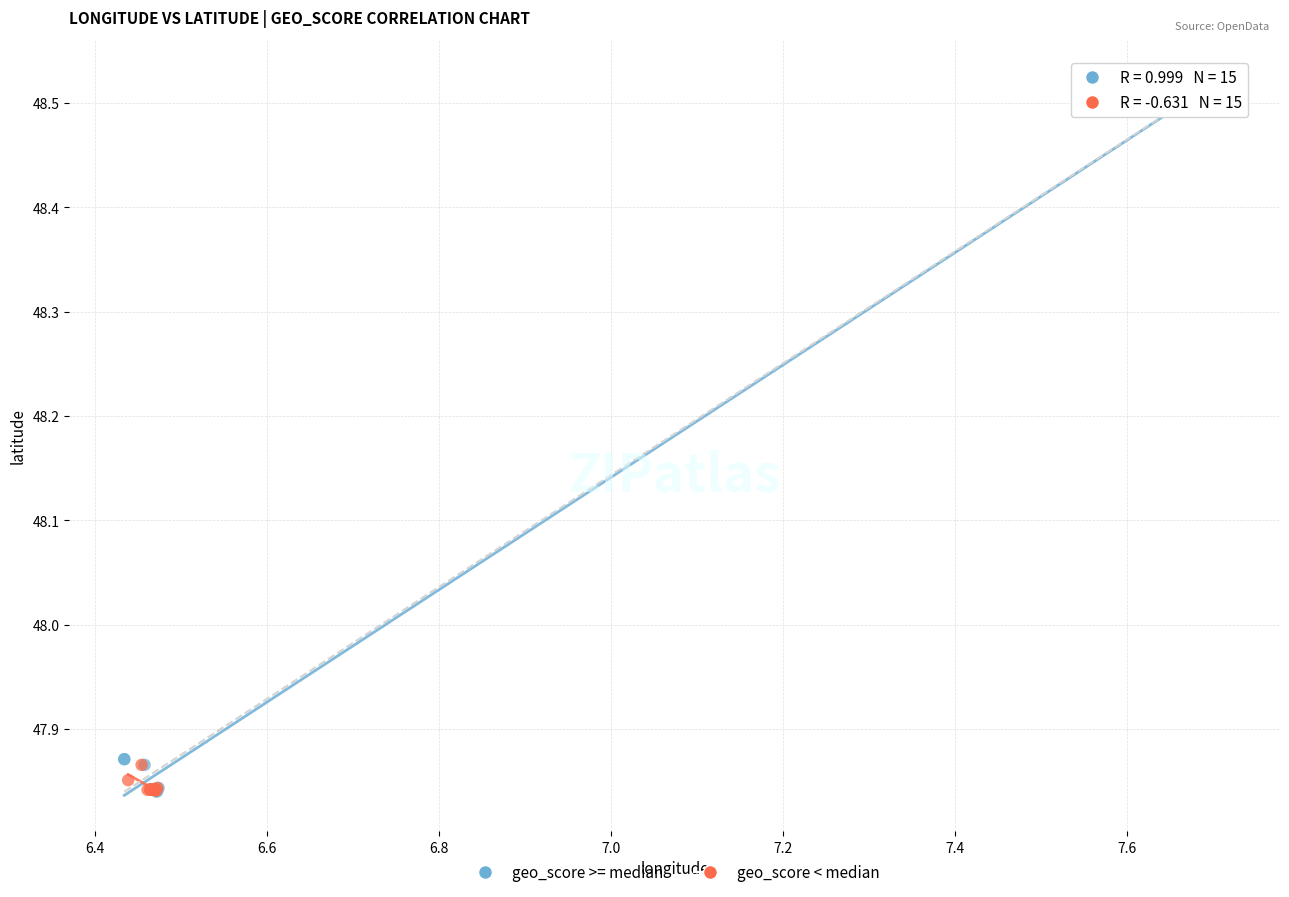

Which series reaches the maximum Y coordinate?

geo_score >= median